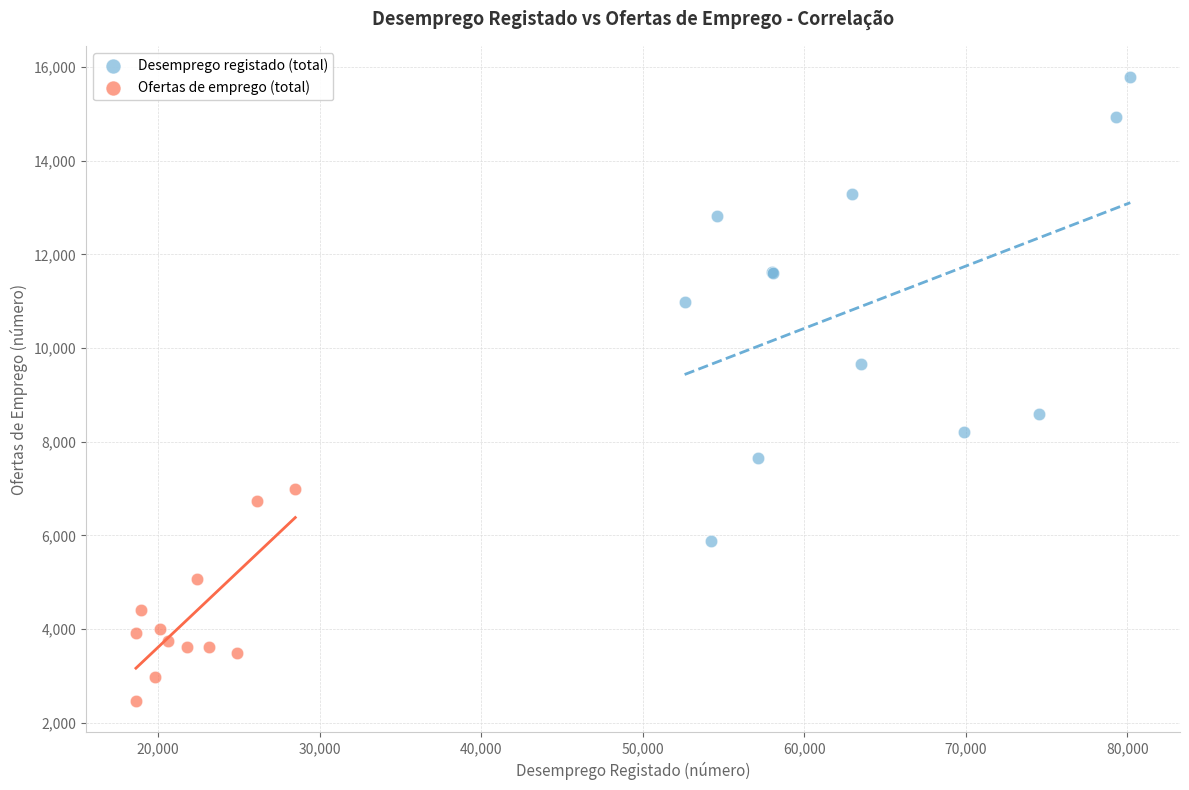

Which series reaches the minimum Y coordinate?

Ofertas de emprego (total)